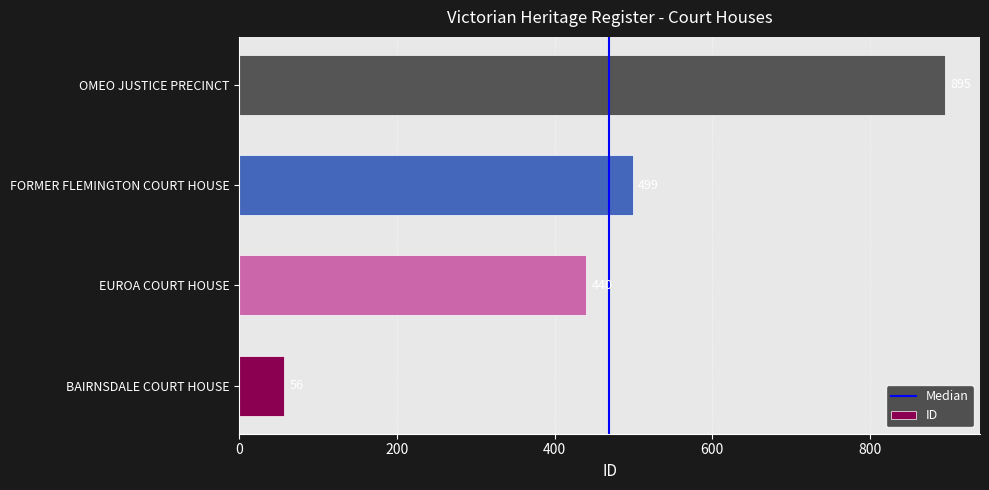

What is the difference between the maximum and minimum values?

839